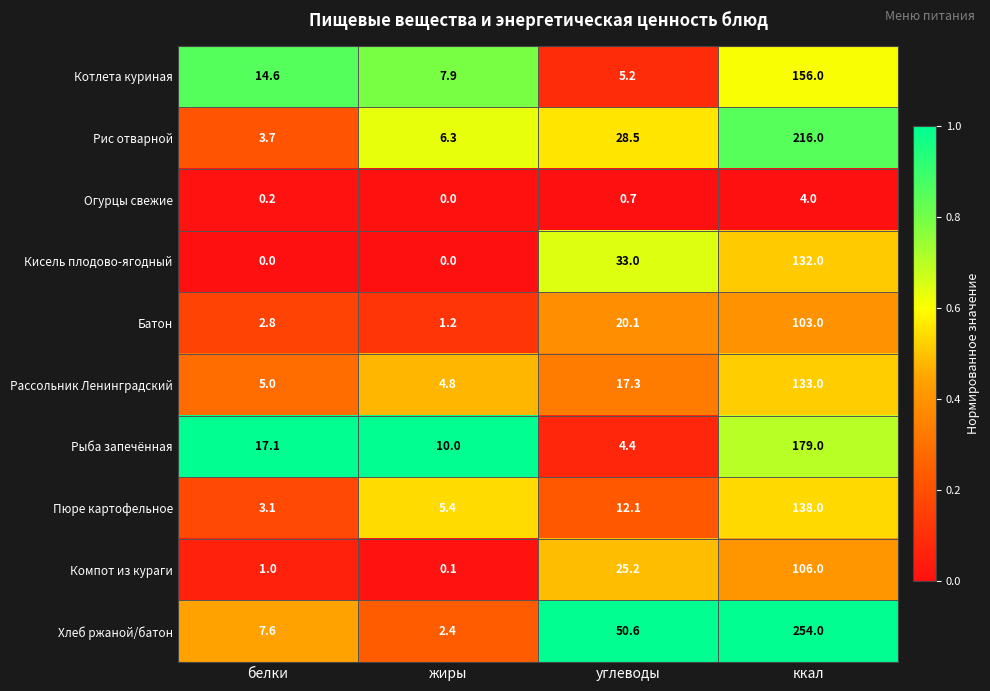

Count the number of data series in this chart.

10